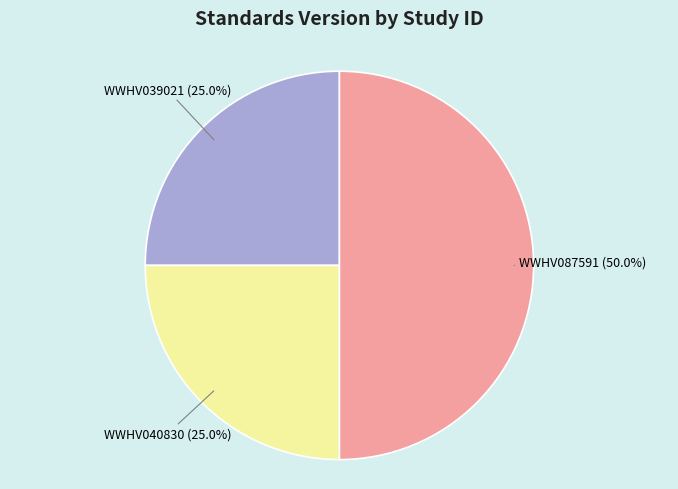

How many segments does this pie chart have?

3